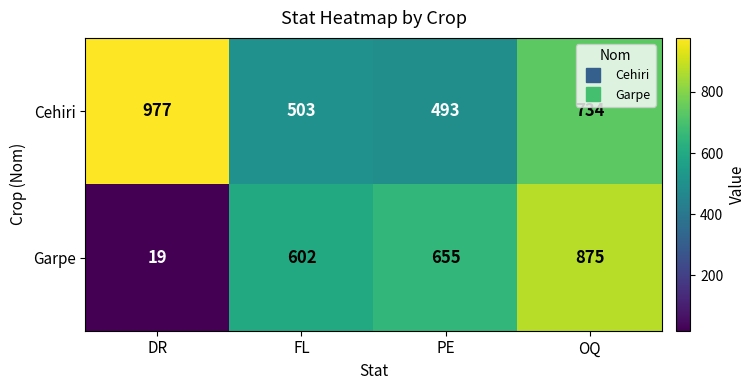

How many data points does each series have?

4